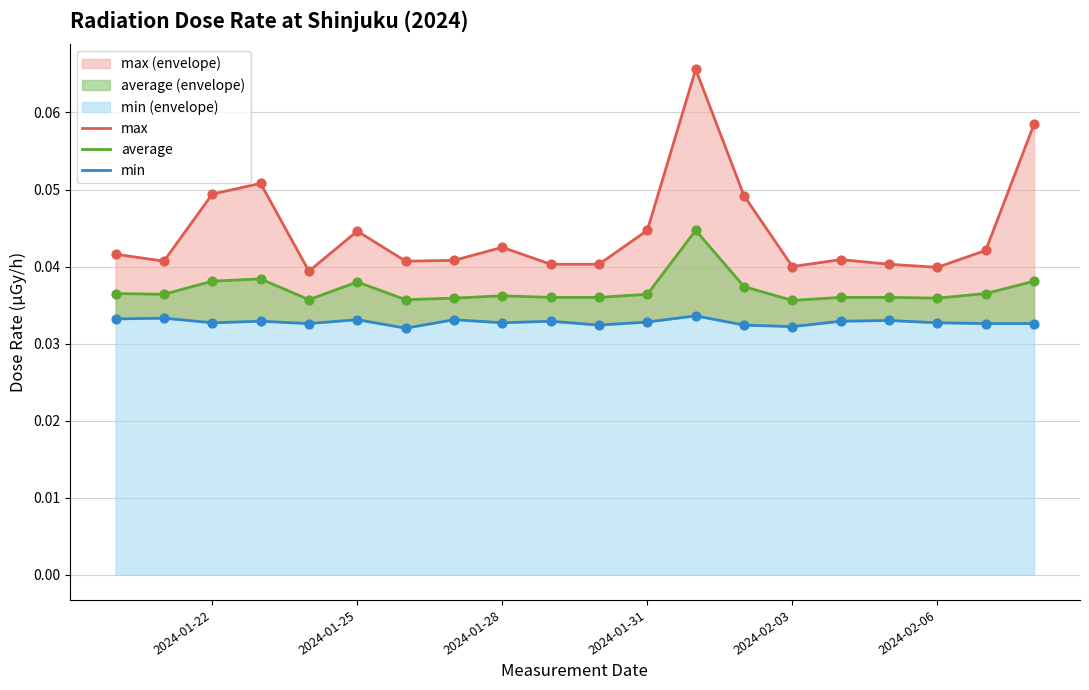

Which series has the largest Y range (max minus min)?

max